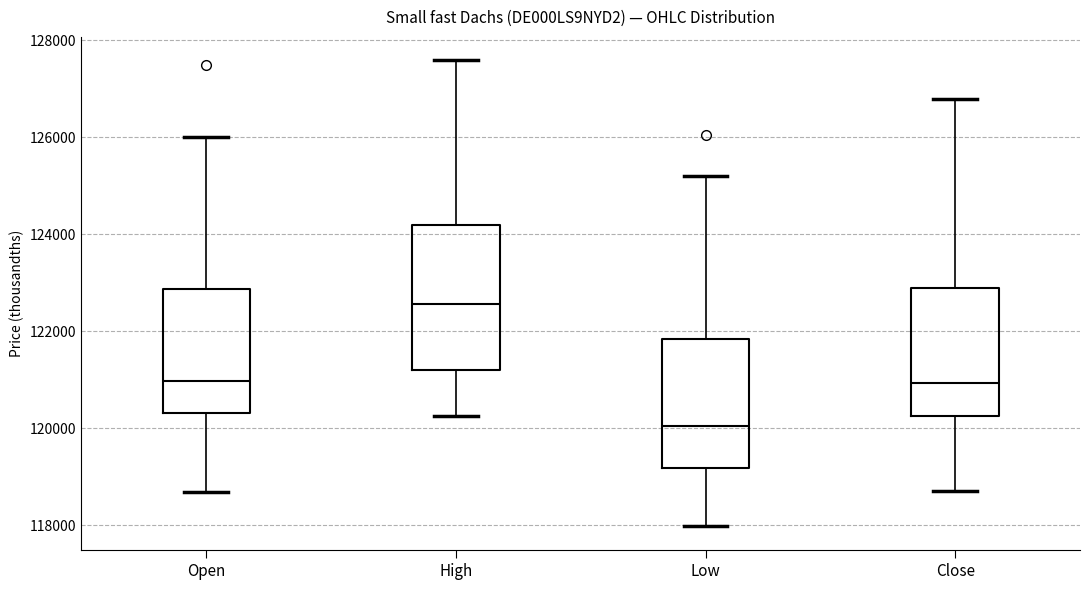

Comparing the boxes themselves (not the whiskers), which one is the tallest?

High